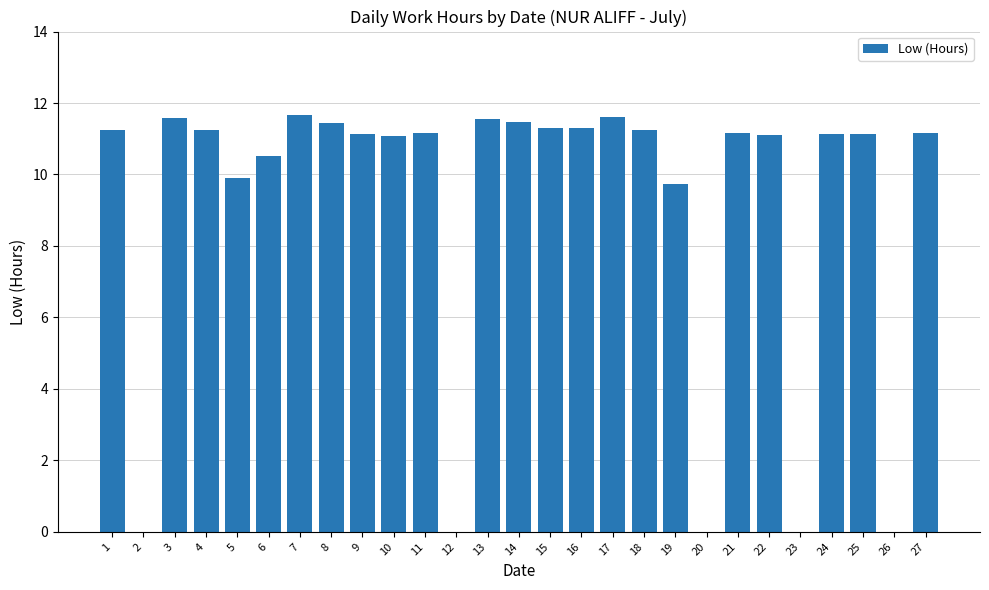

Are the bars horizontal?

No